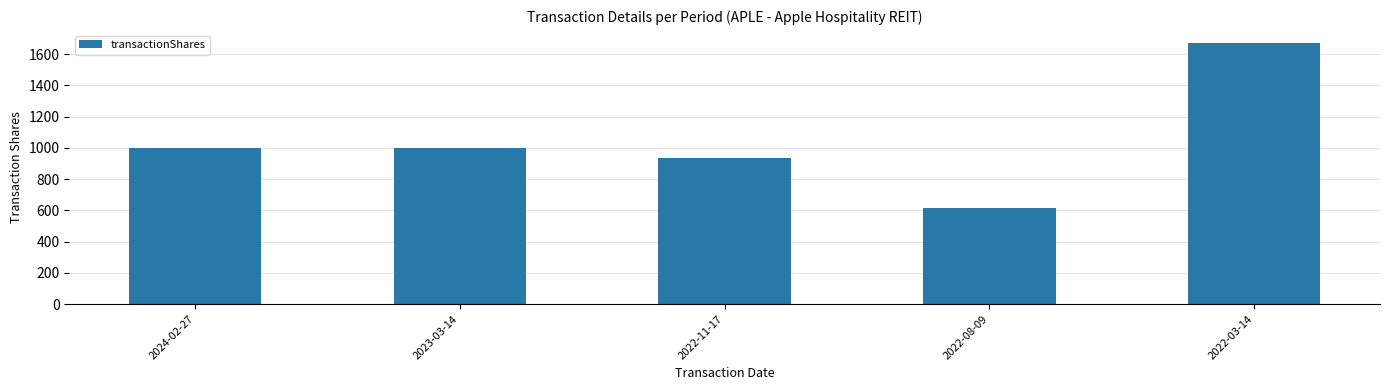

True or false: the data shows 595 at 2022-11-17.

False